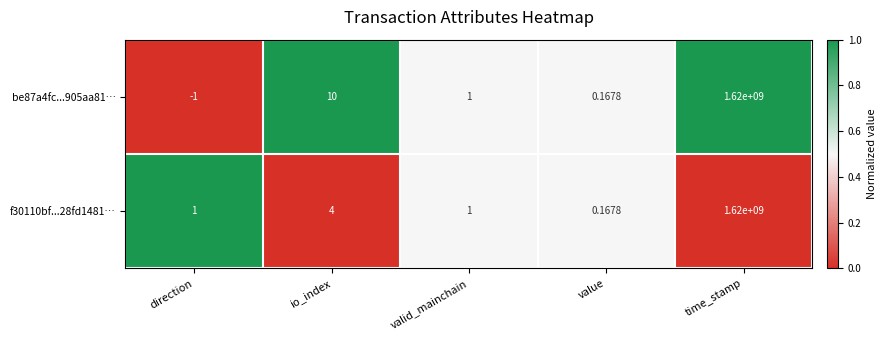

Count the number of data series in this chart.

2